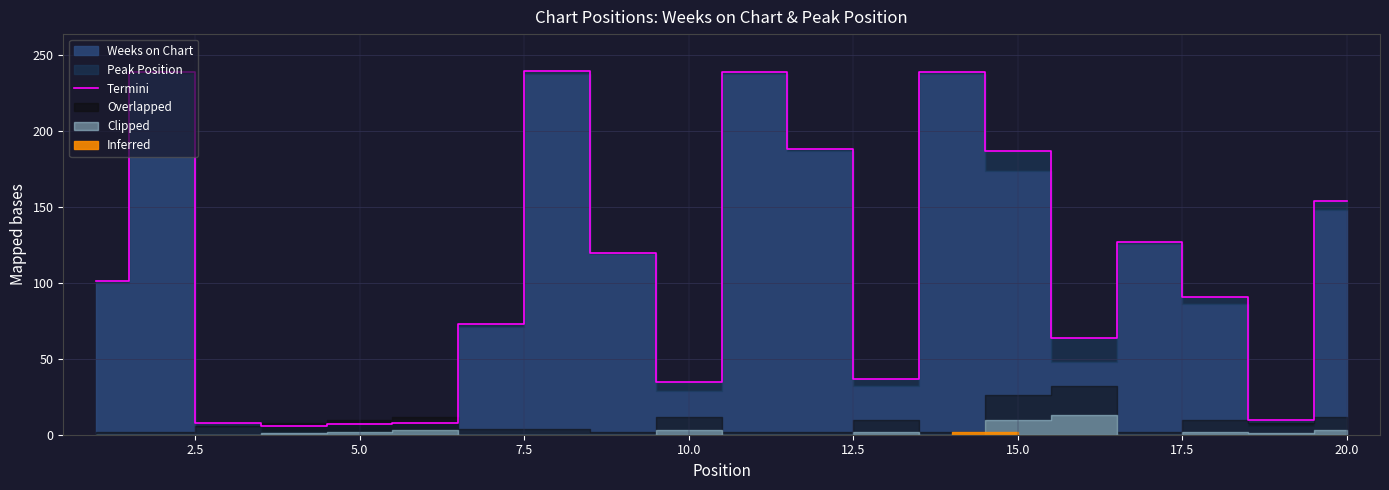

Is it true that Termini equals 94 at 15.0?

False